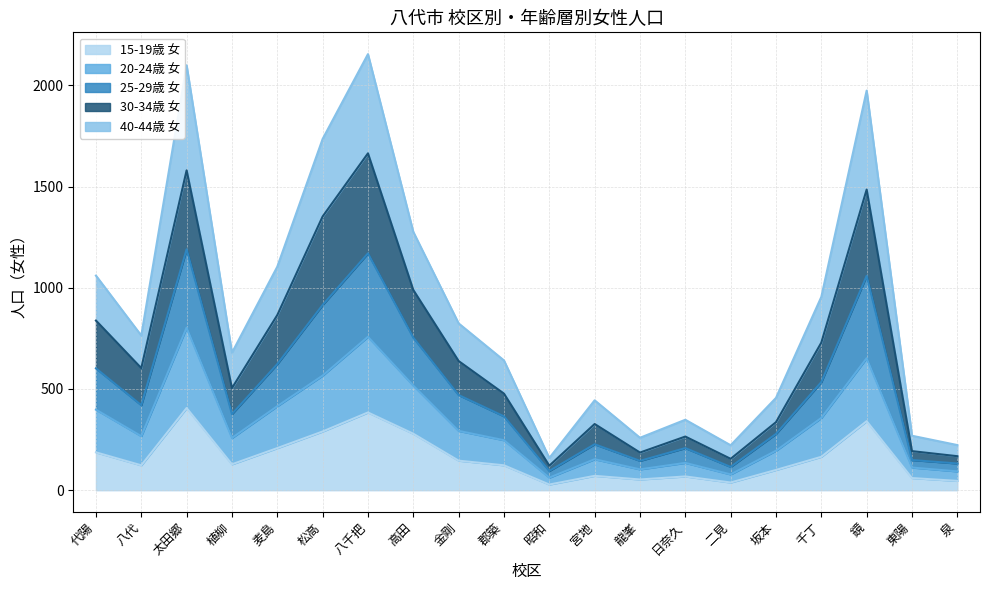

What is the total value across all series at 松高?

1735